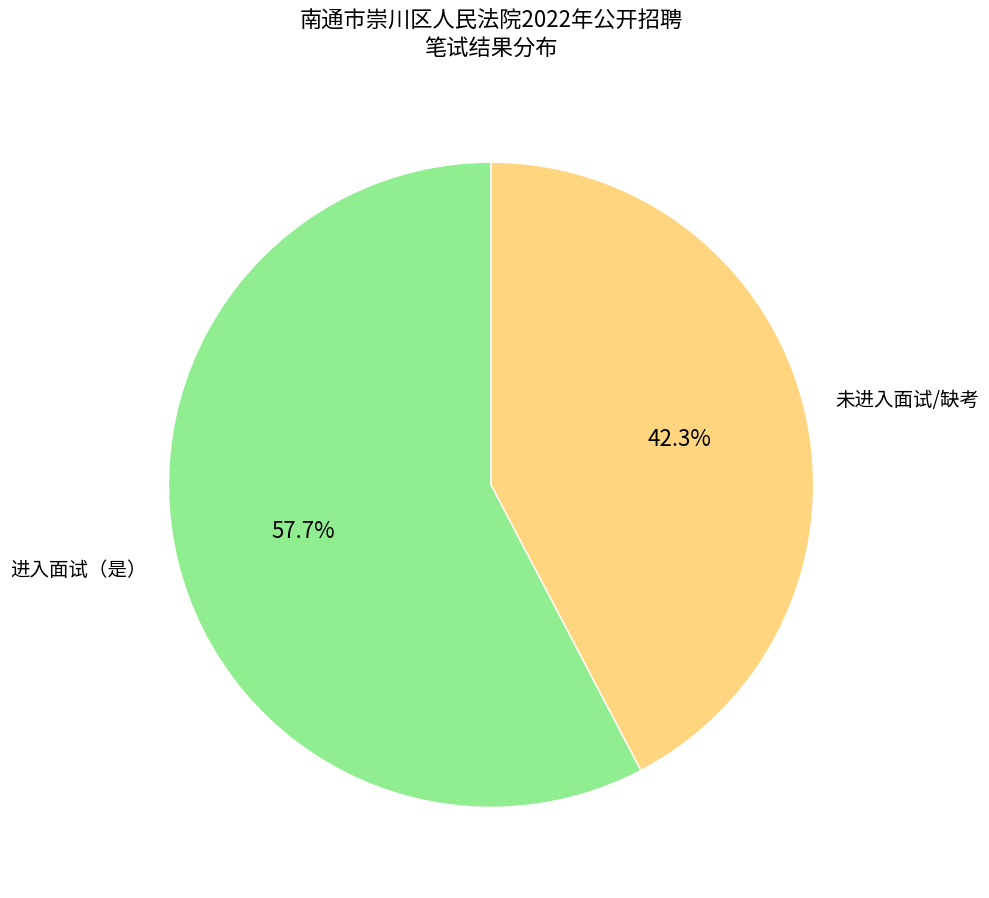

What is the majority slice?

进入面试（是）